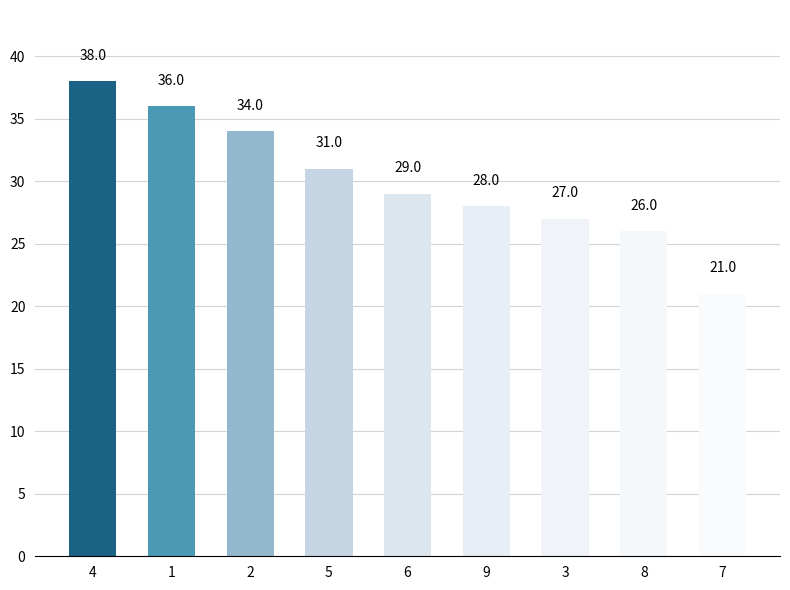

What is the sum of the values at 7 and 6?

50